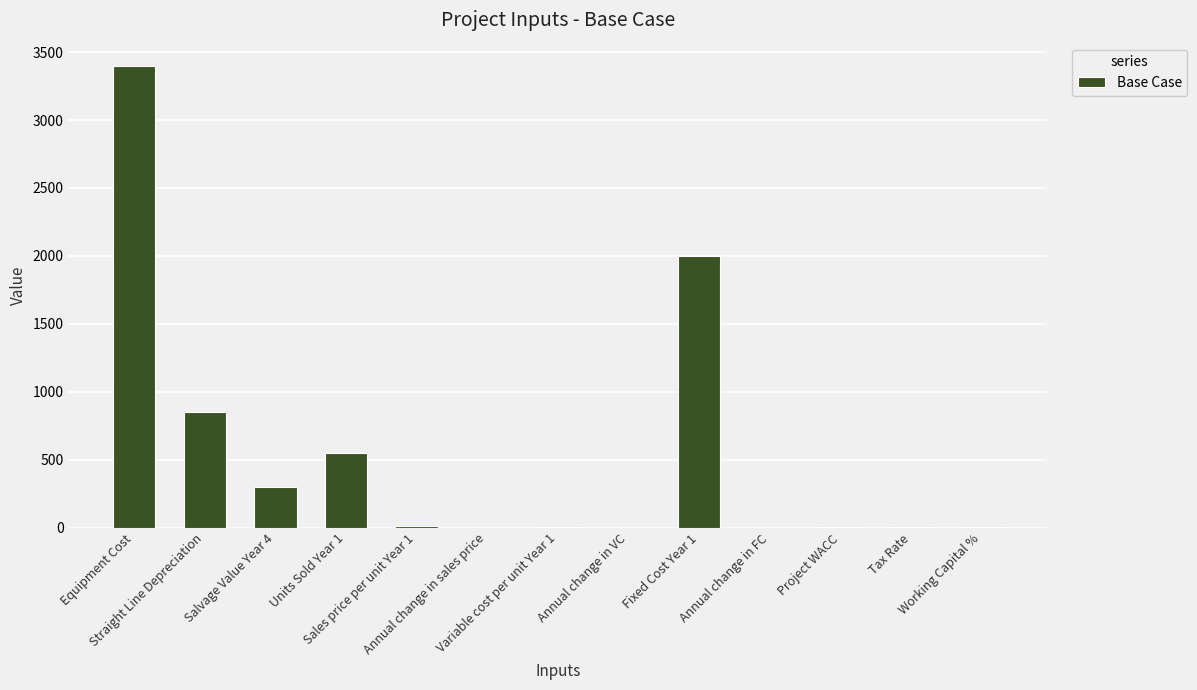

What is the sum of all values?

7118.3